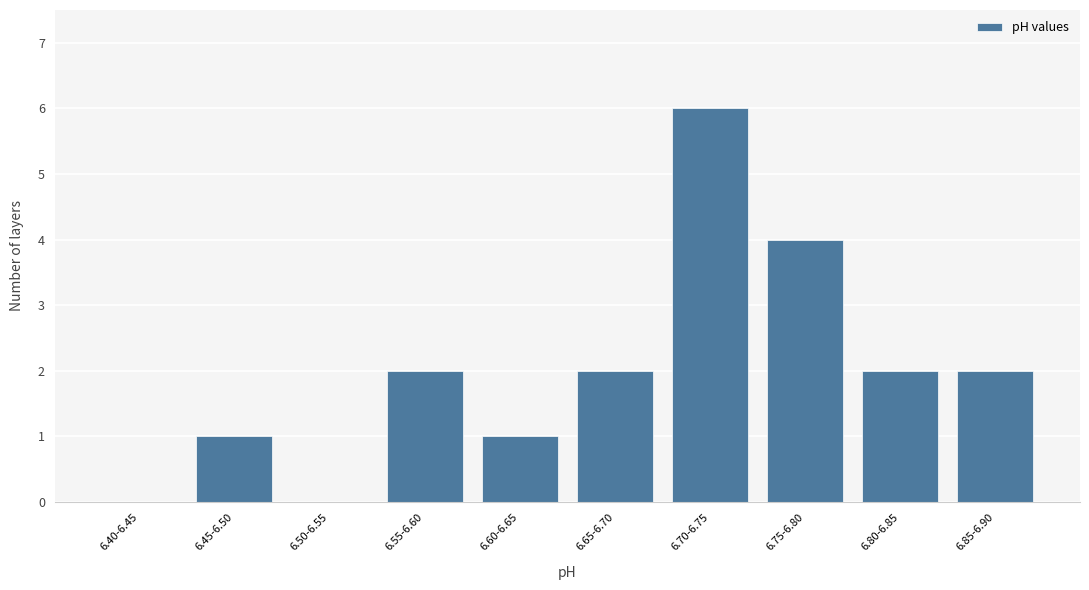

Reading right to left, list all the values displayed in this chart.

6.85-6.90=2	6.80-6.85=2	6.75-6.80=4	6.70-6.75=6	6.65-6.70=2	6.60-6.65=1	6.55-6.60=2	6.50-6.55=0	6.45-6.50=1	6.40-6.45=0